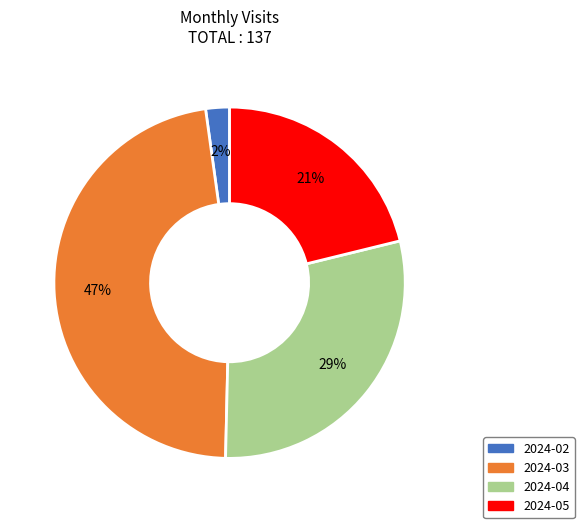

Does 2024-05 represent more than half of the total?

No